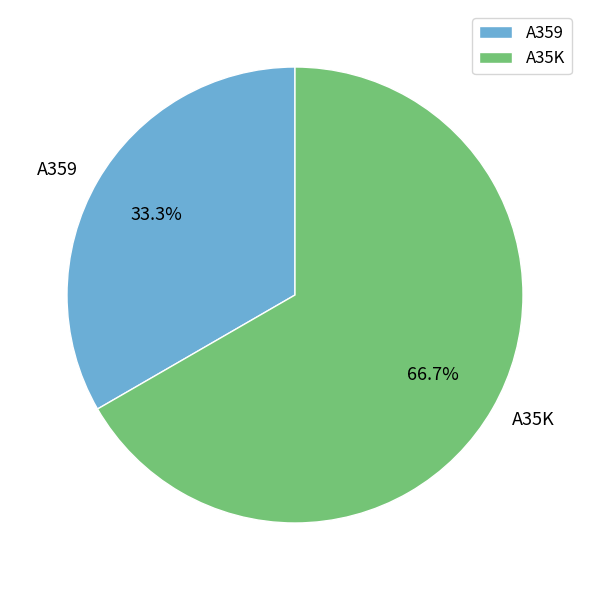

How many segments does this pie chart have?

2